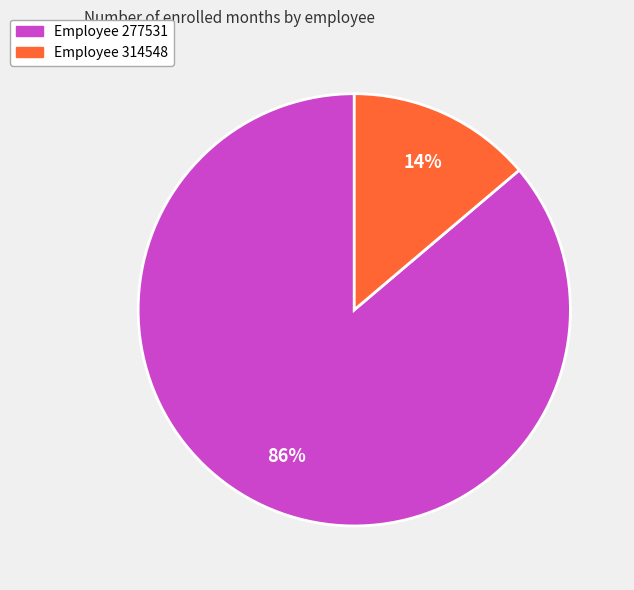

Combined, do Employee 277531 and Employee 314548 account for over 50%?

Yes